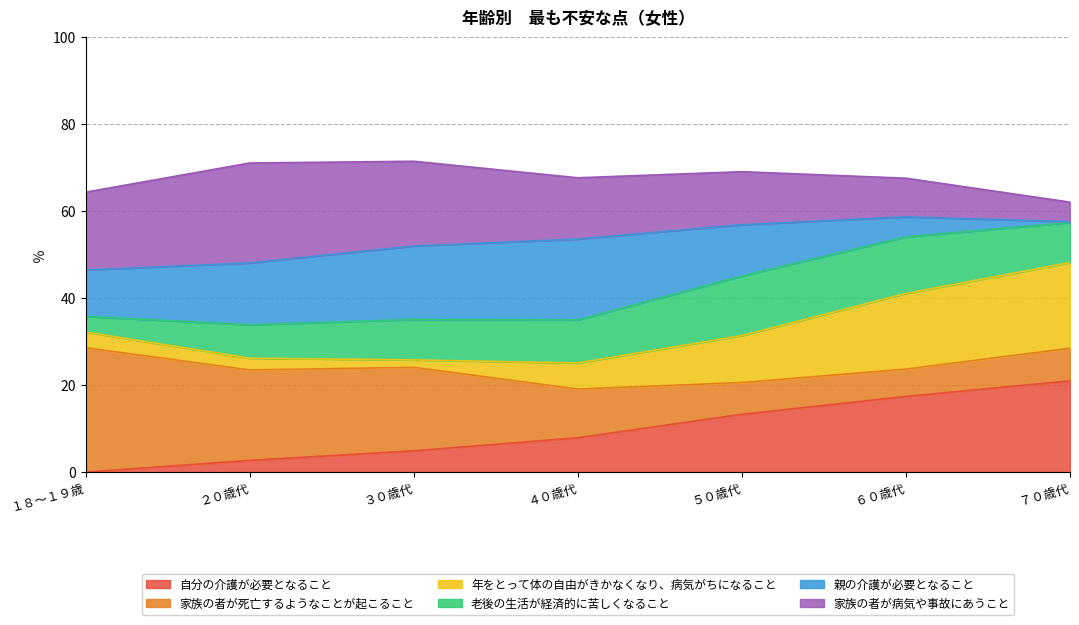

At which category does the chart reach its minimum across all series?

１８～１９歳